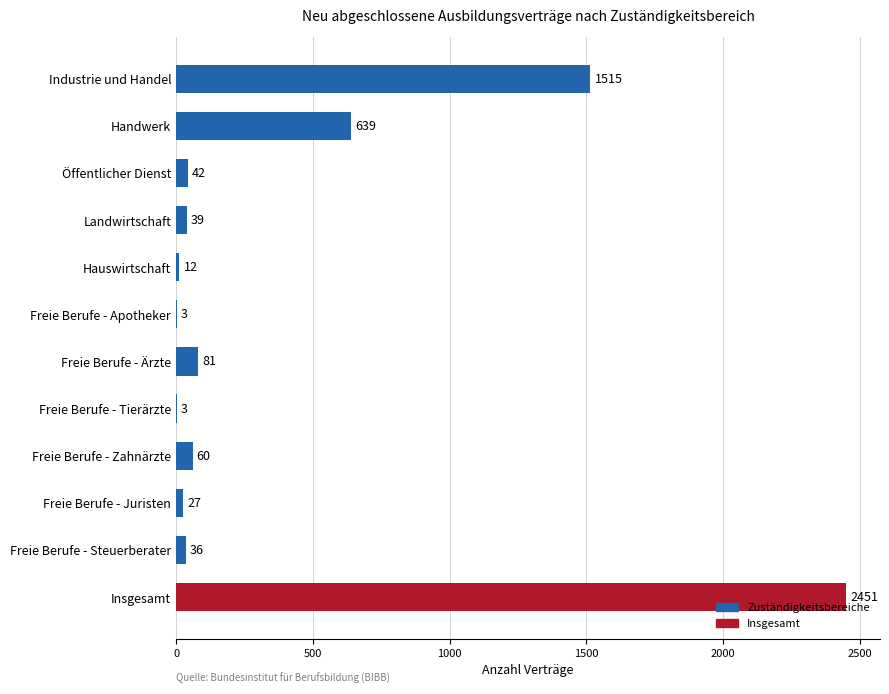

What is the greatest value displayed?

2451